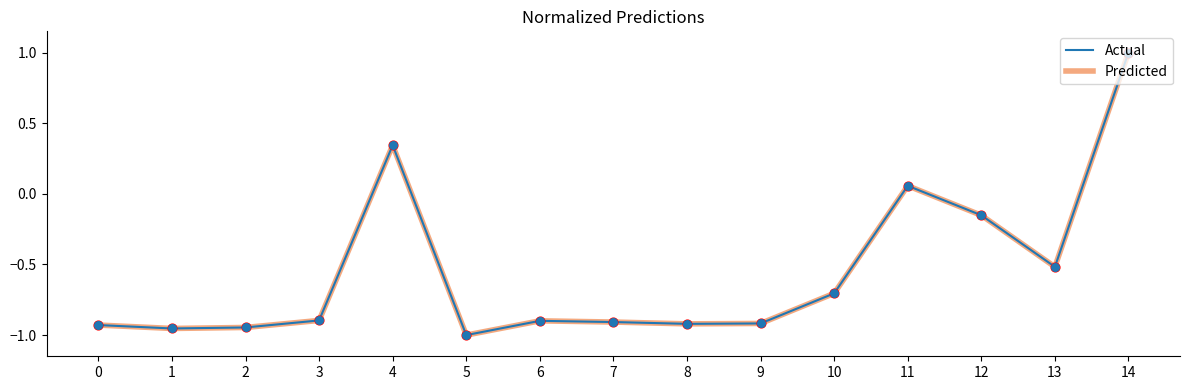

Is the value of Actual at 0 greater than the value of Predicted at 10?

No